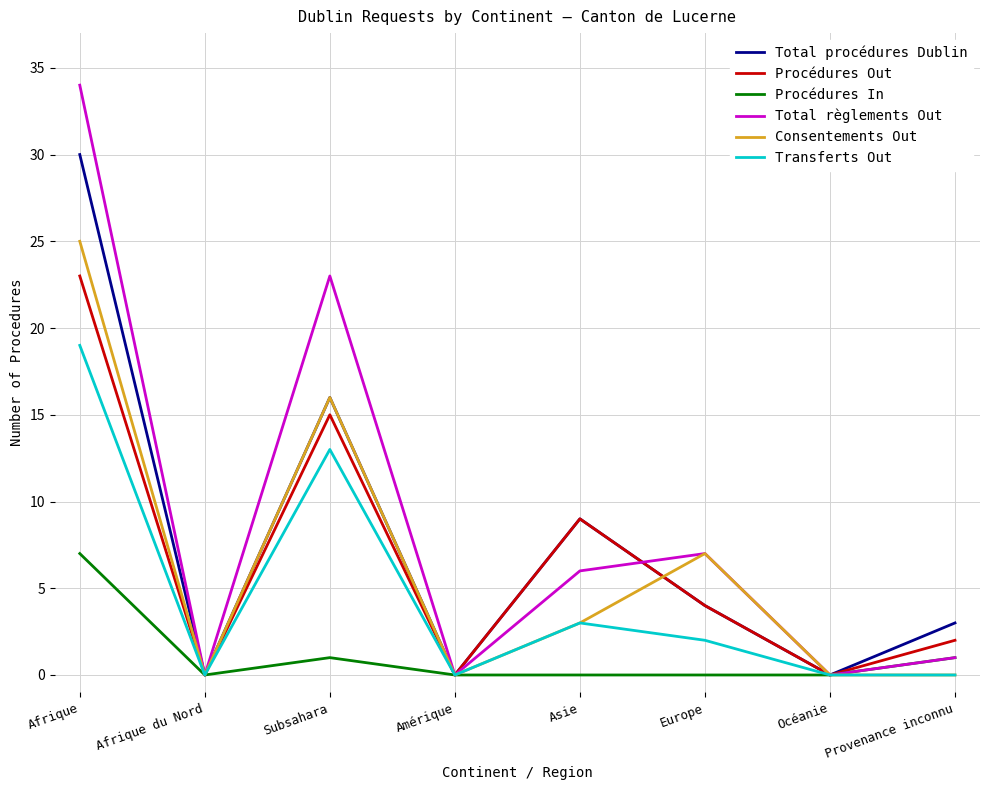

At which category is the sum across all series the highest?

Afrique